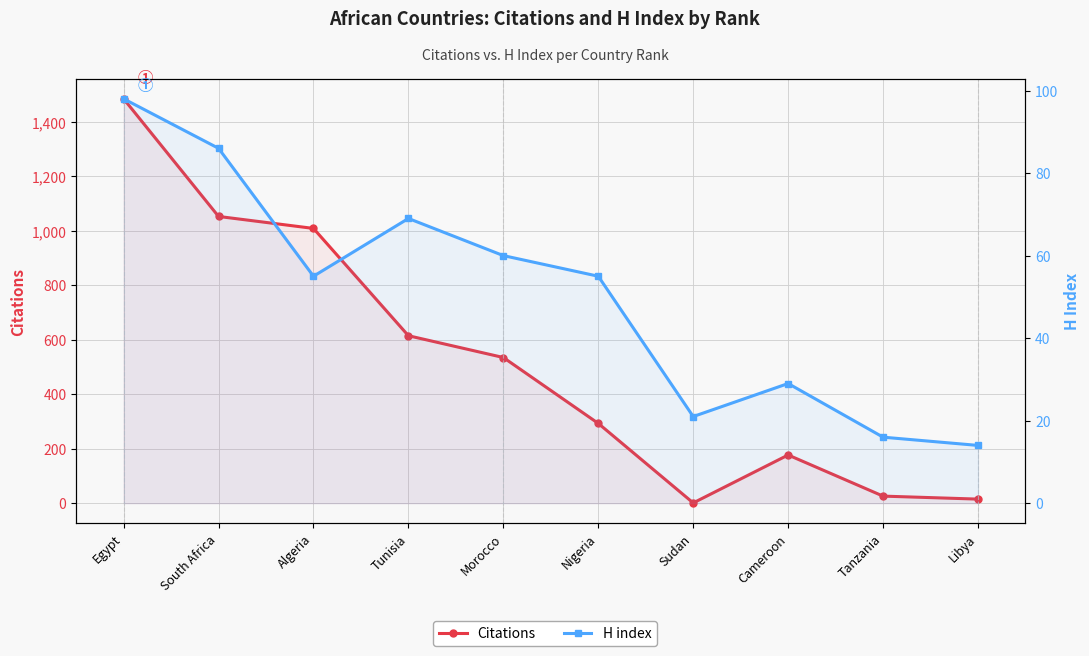

At which category is the sum across all series the highest?

Egypt